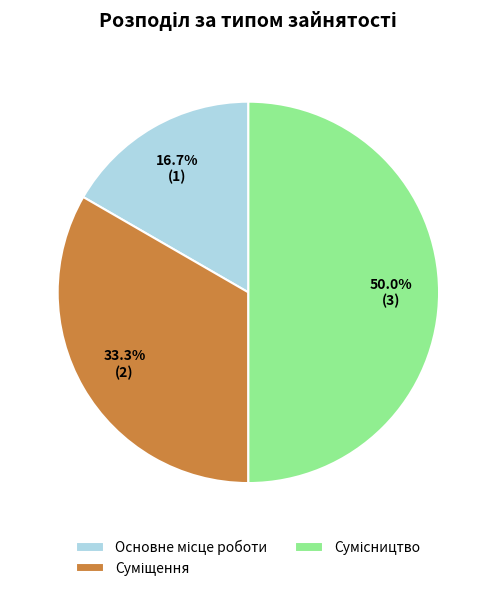

Combined, what portion of the pie is Суміщення and Основне місце роботи?

50.0%